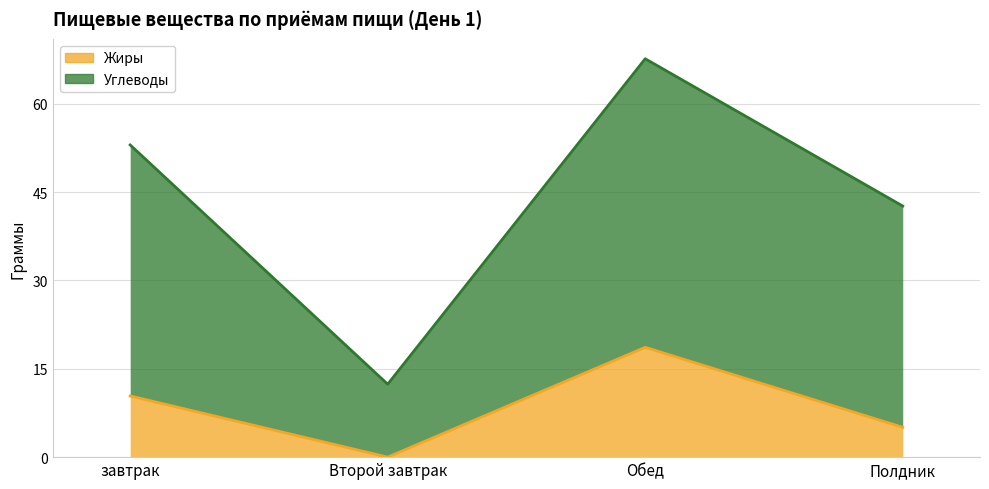

What is the spread (max minus min) of values at Полдник?

37.6